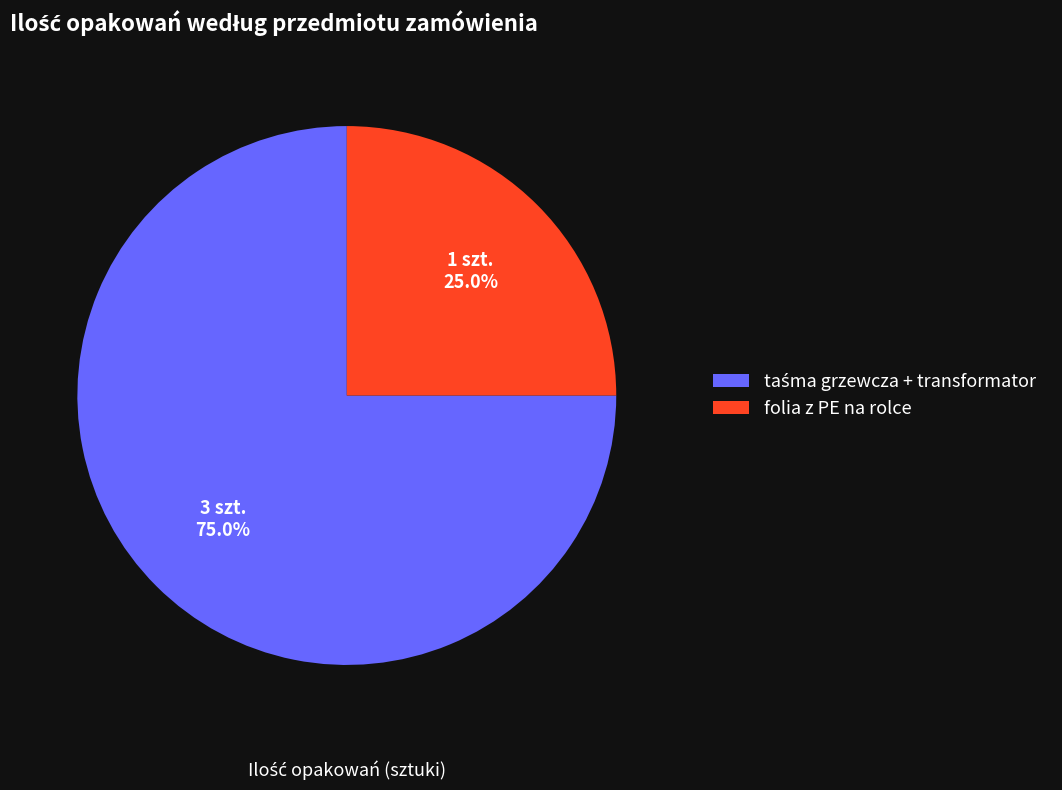

Is there any slice that represents more than half of the pie?

Yes